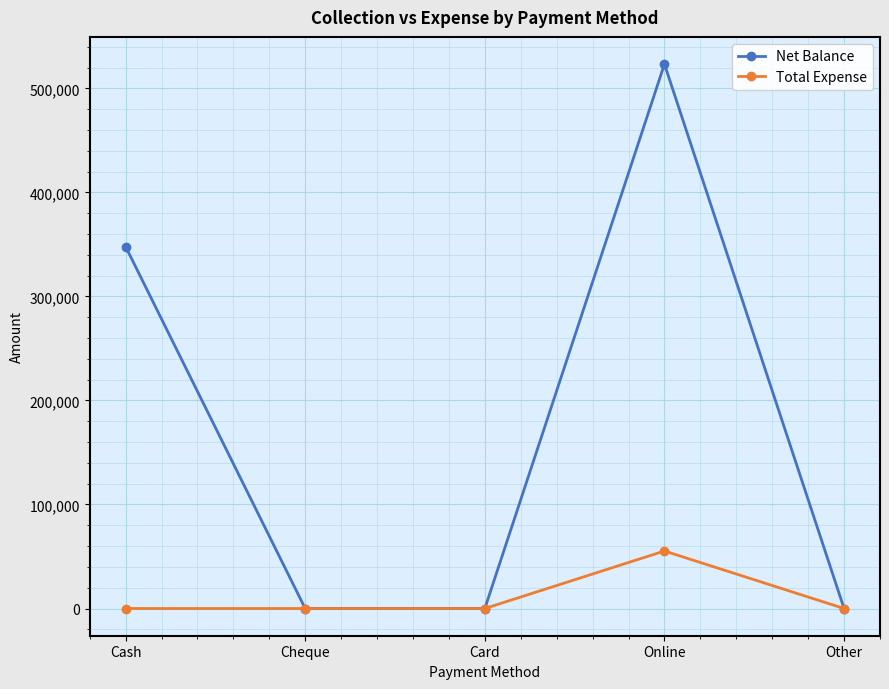

List the series in order of their peak value, lowest first.

Total Expense, Net Balance